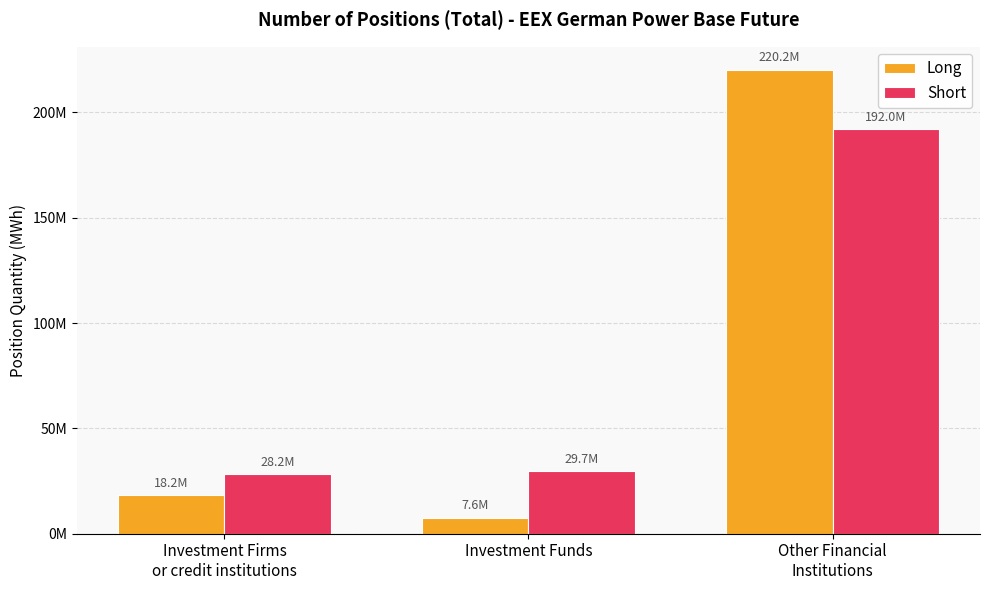

List the labels in order of Long value, largest first.

Other Financial
Institutions, Investment Firms
or credit institutions, Investment Funds